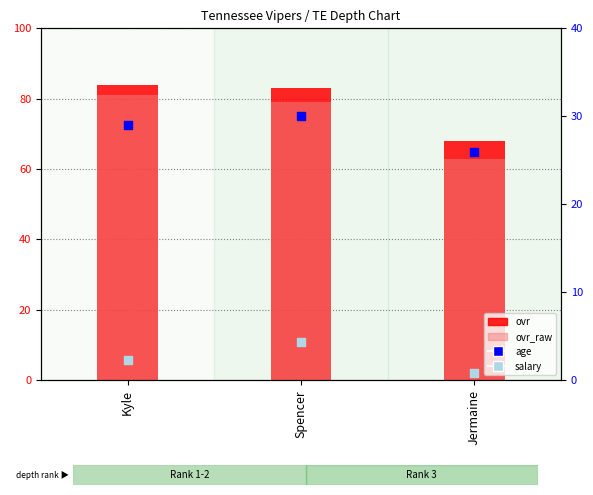

What are all the series names shown in the legend?

ovr, ovr_raw, age, salary